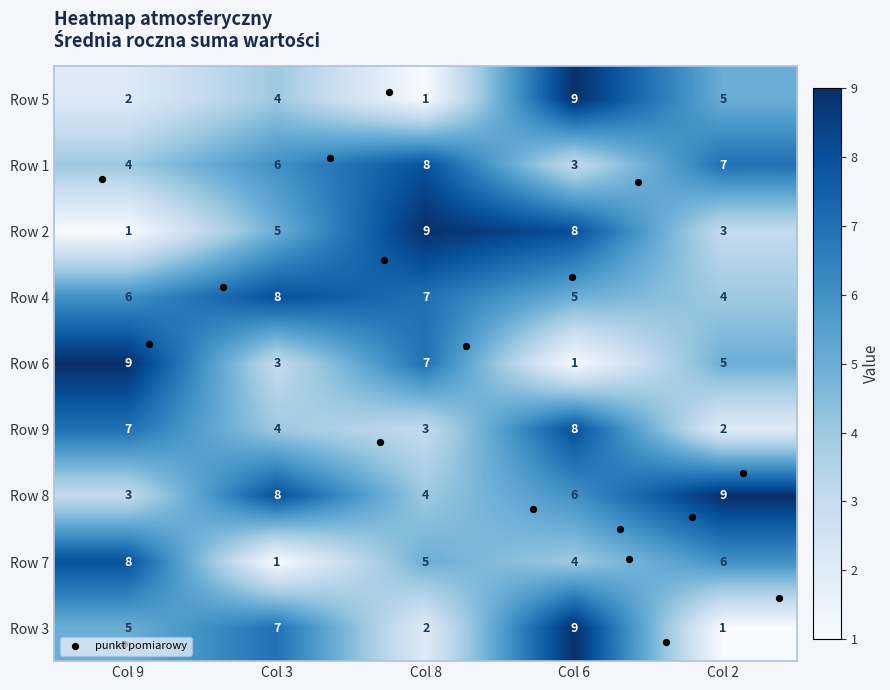

Which category has the lowest value in the Row 3 series?

Col 2